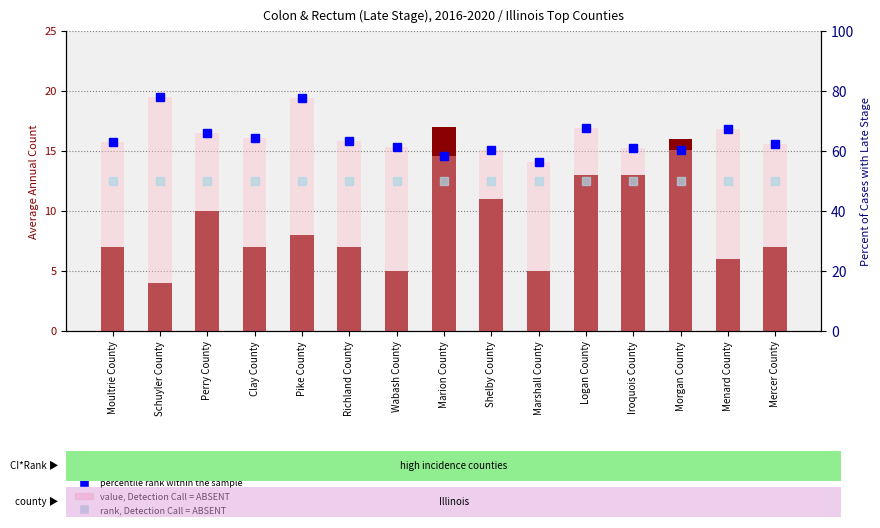

What is the sum of the count values at Perry County and Mercer County?

17.0